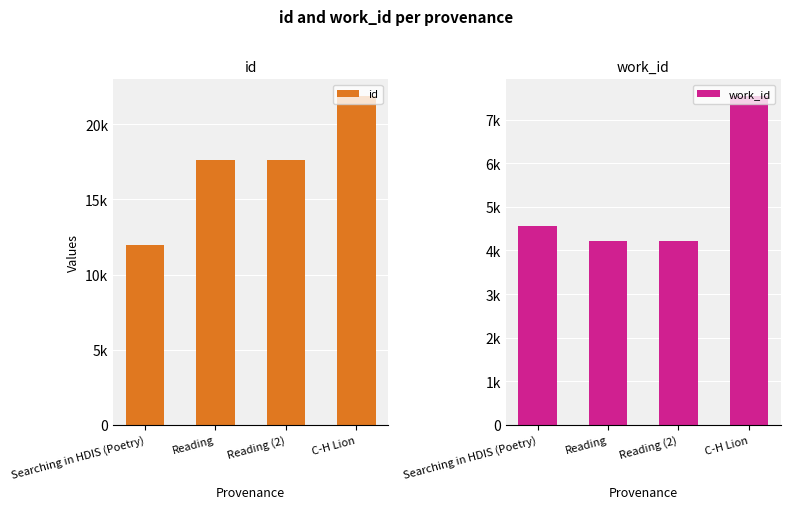

Reading left to right, what are all the values shown in this chart?

id: Searching in HDIS (Poetry)=11971	Reading=17600	Reading (2)=17604	C-H Lion=21906
work_id: Searching in HDIS (Poetry)=4555	Reading=4208	Reading (2)=4208	C-H Lion=7551